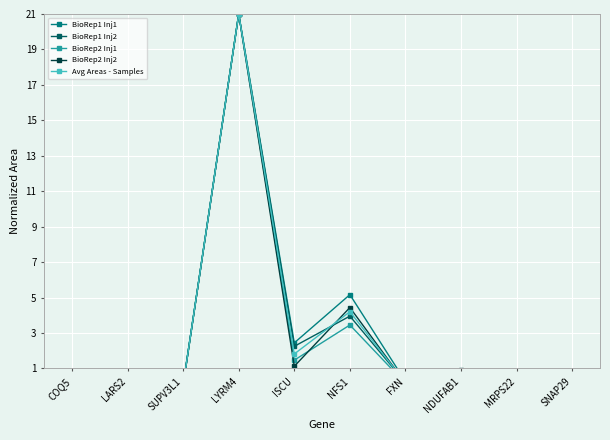

The BioRep2 Inj2 series shows 0.1 at SUPV3L1. True or false?

False